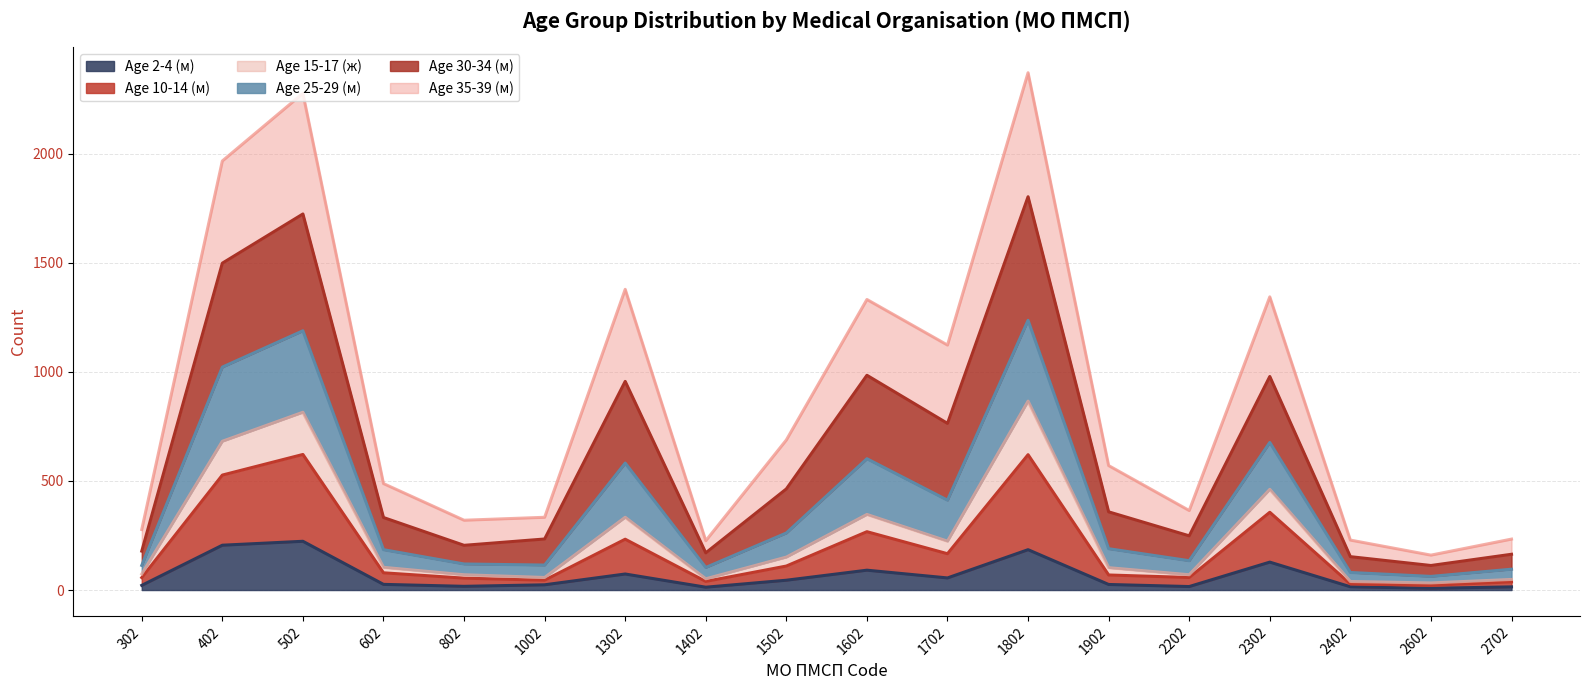

The Age 2-4 (м) series shows 128.0 at 2302. True or false?

True